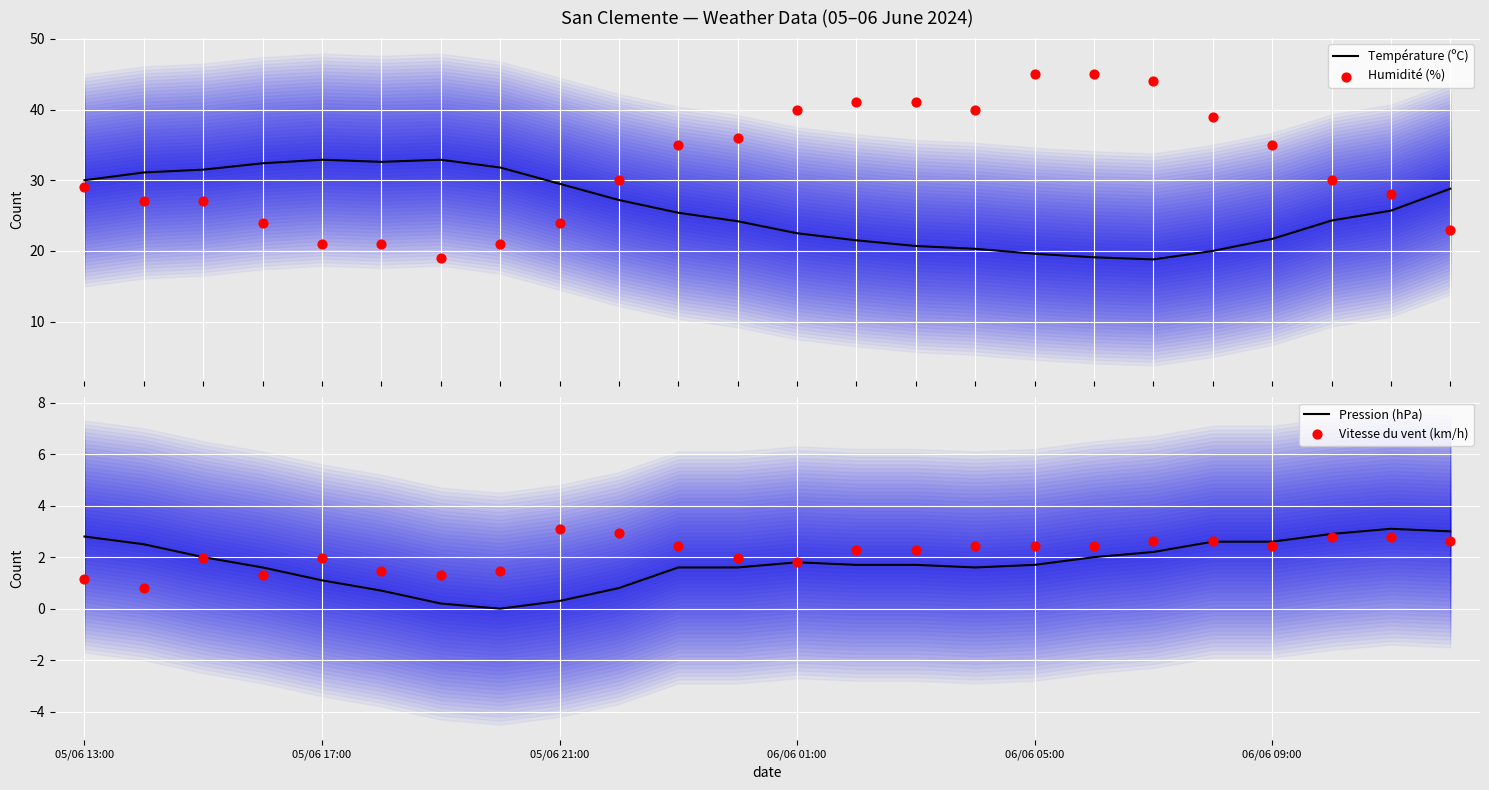

What are all the series names shown in the legend?

Température (ºC), Humidité (%), Pression (hPa), Vitesse du vent (km/h)